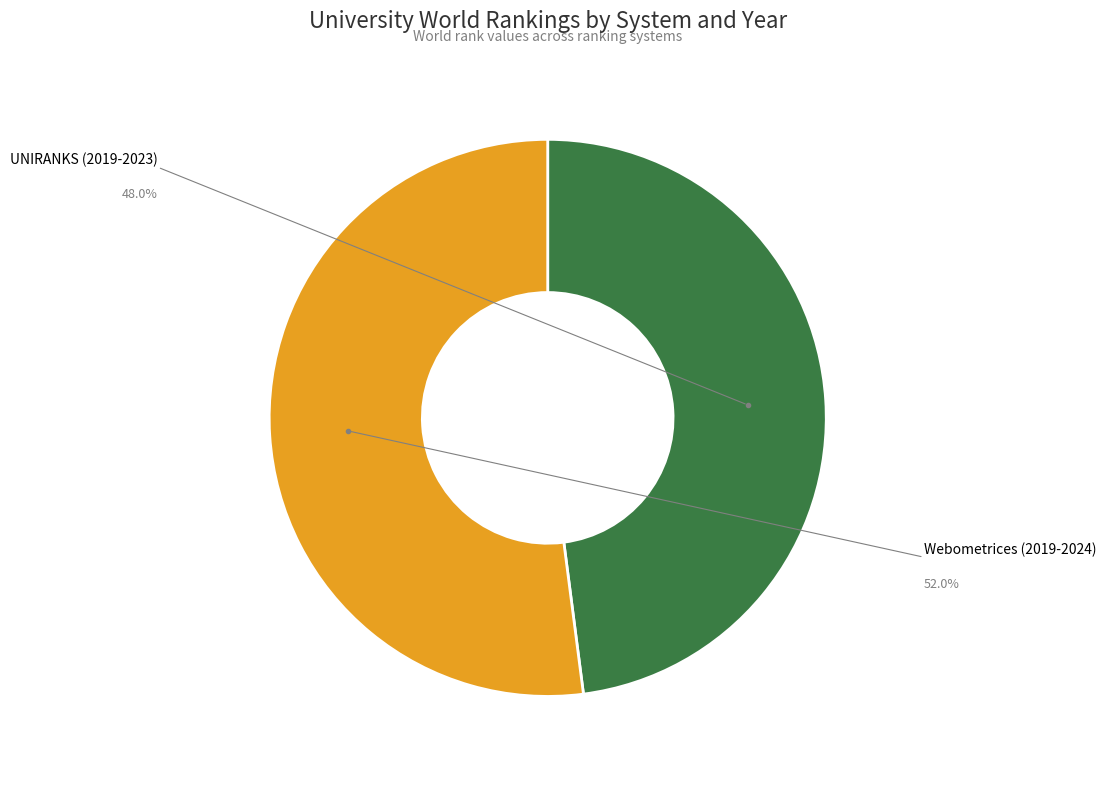

How many segments does this pie chart have?

2